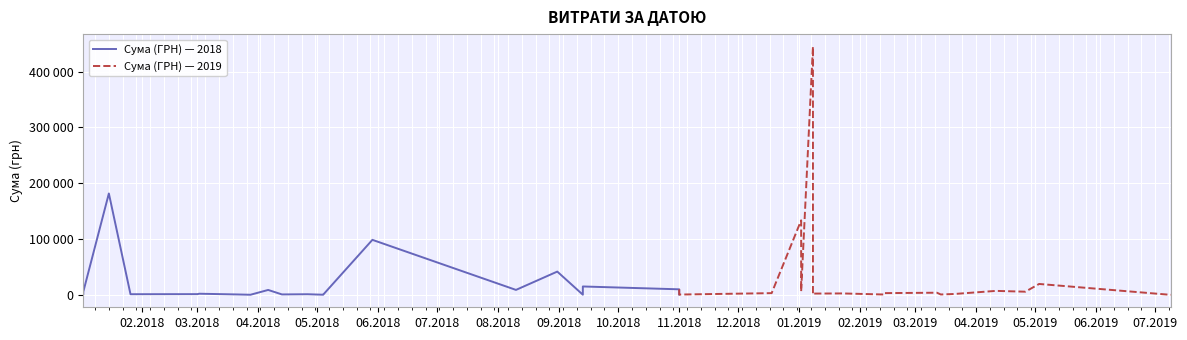

What is the average value?

26238.3